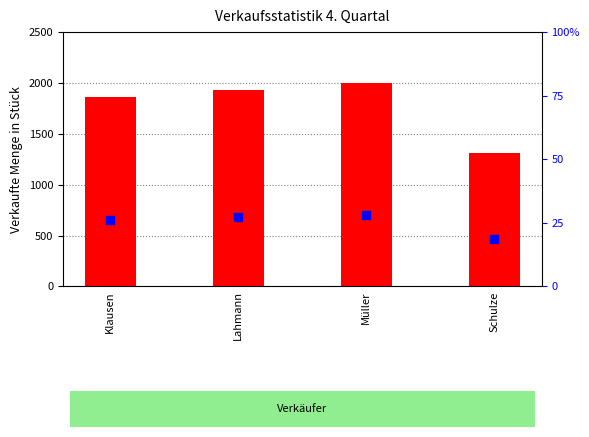

Is the value of count at Müller greater than the value of percentile rank within the sample at Schulze?

Yes